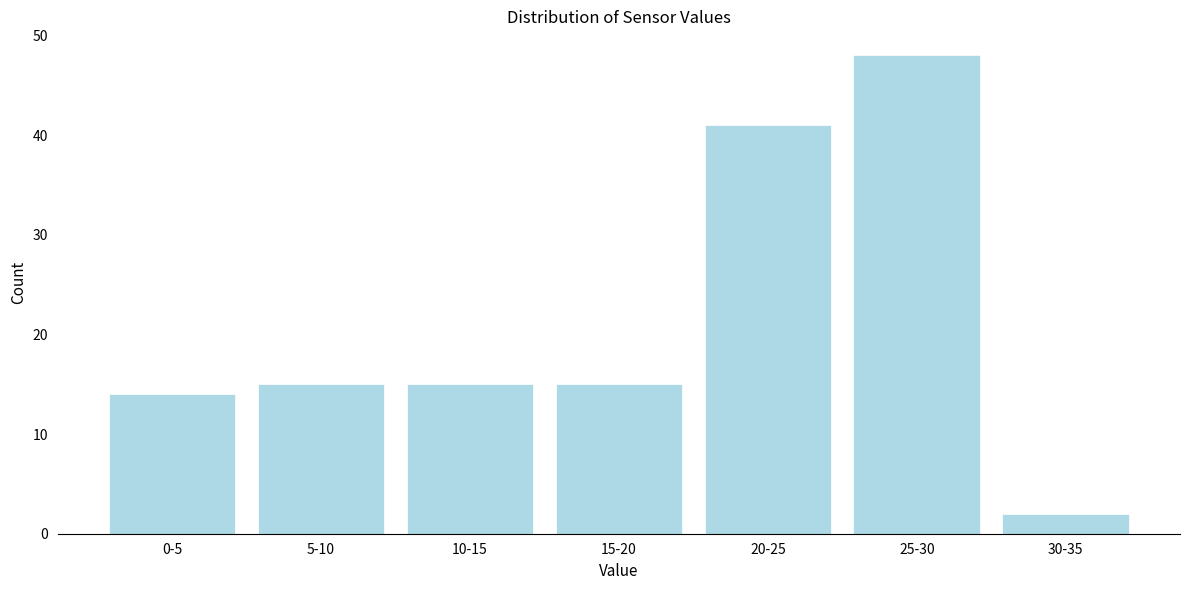

Reading right to left, extract all data points from this chart.

2	48	41	15	15	15	14